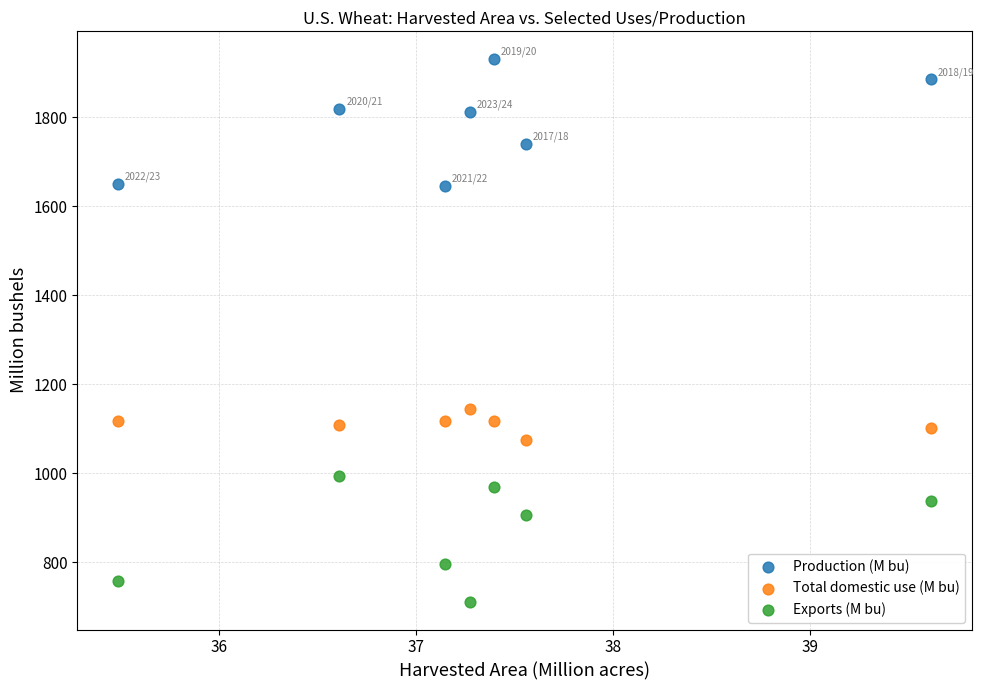

What are all the series names shown in the legend?

Production (M bu), Total domestic use (M bu), Exports (M bu)